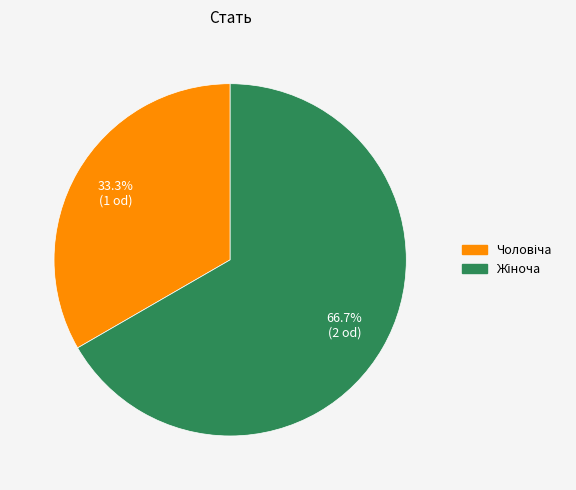

Is there any slice that represents more than half of the pie?

Yes